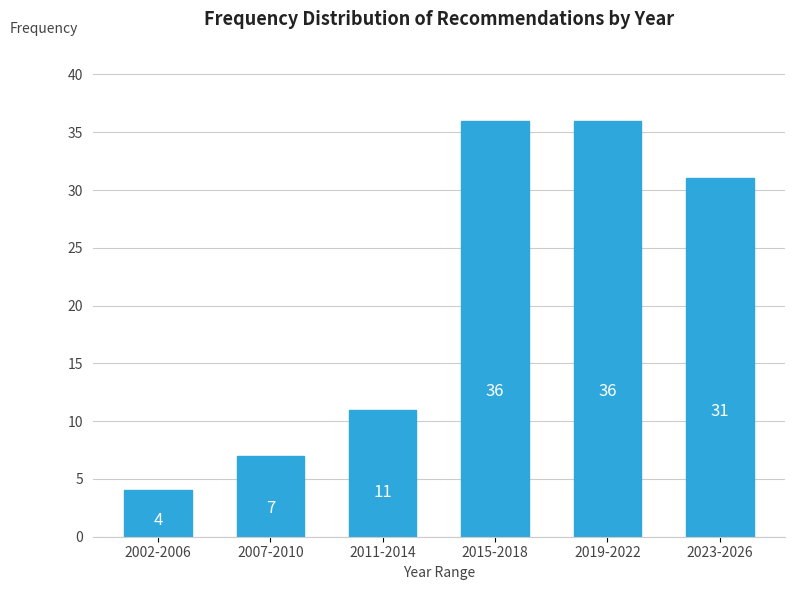

Reading right to left, list all the values displayed in this chart.

2023-2026=31	2019-2022=36	2015-2018=36	2011-2014=11	2007-2010=7	2002-2006=4